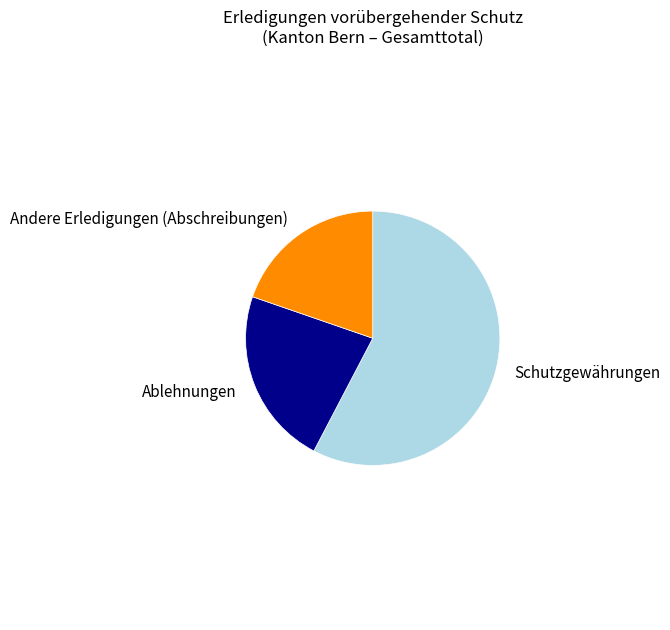

What is the smallest slice in the pie chart?

Andere Erledigungen (Abschreibungen)